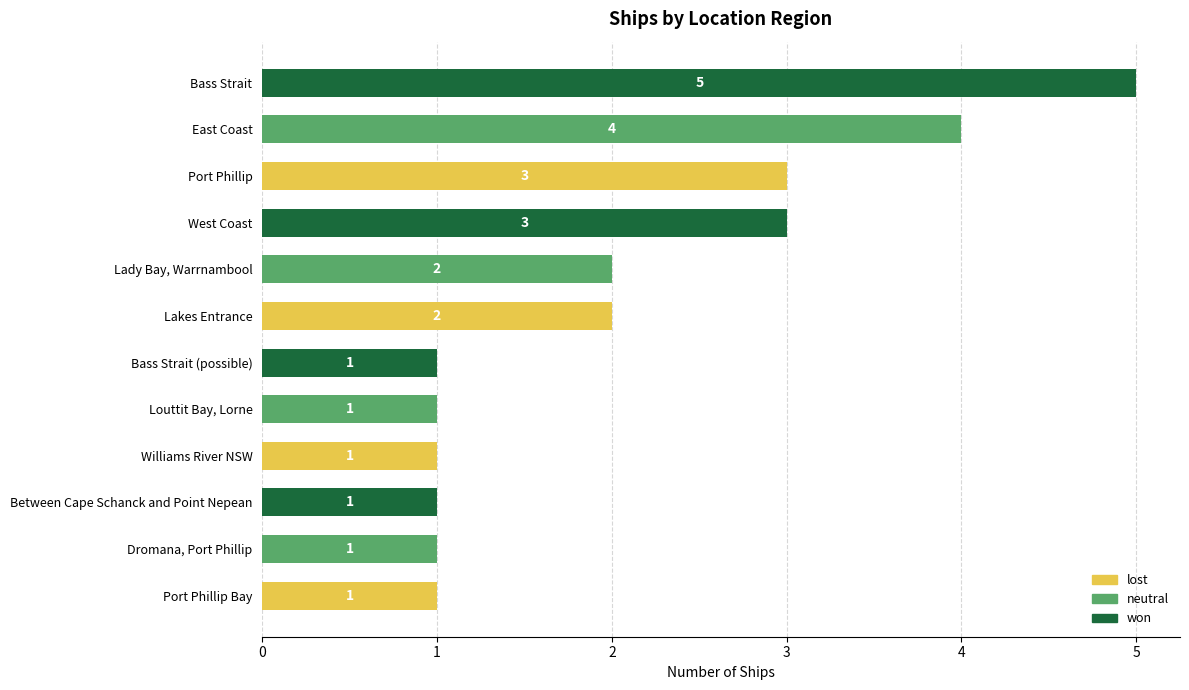

Approximately how many times larger is the value at West Coast compared to Between Cape Schanck and Point Nepean?

3.0